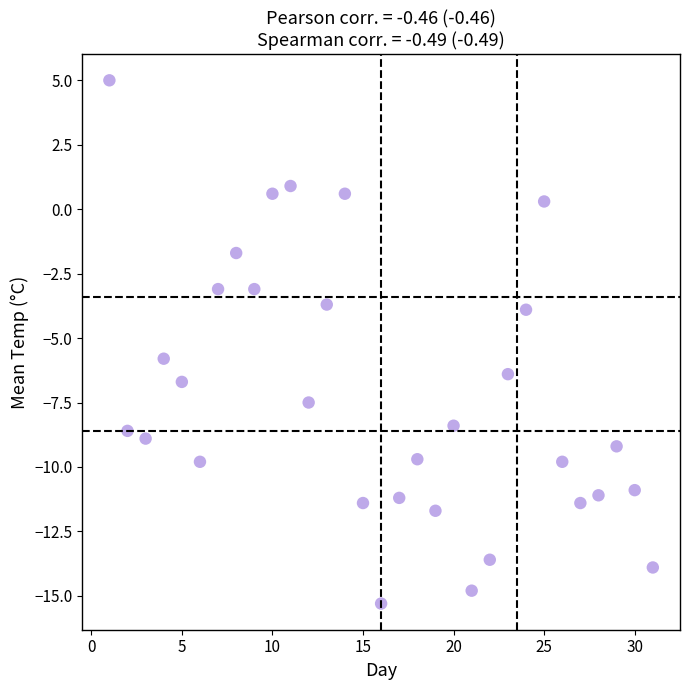

What is the range of X values (max minus min)?

30.0